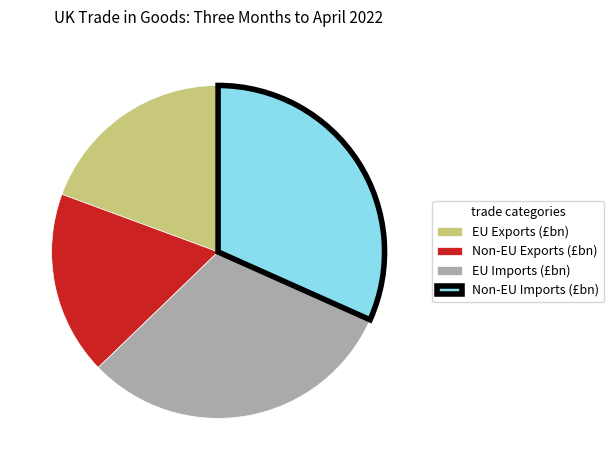

How many segments does this pie chart have?

4